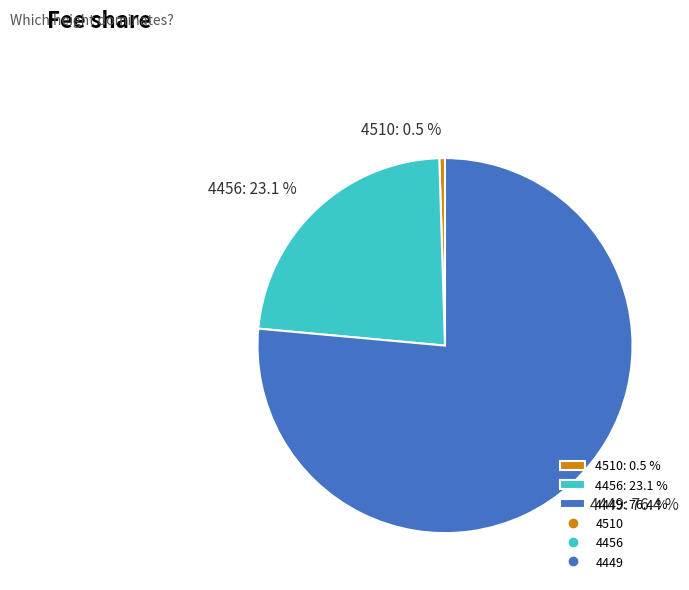

What percentage is NOT represented by 4449?

23.6%